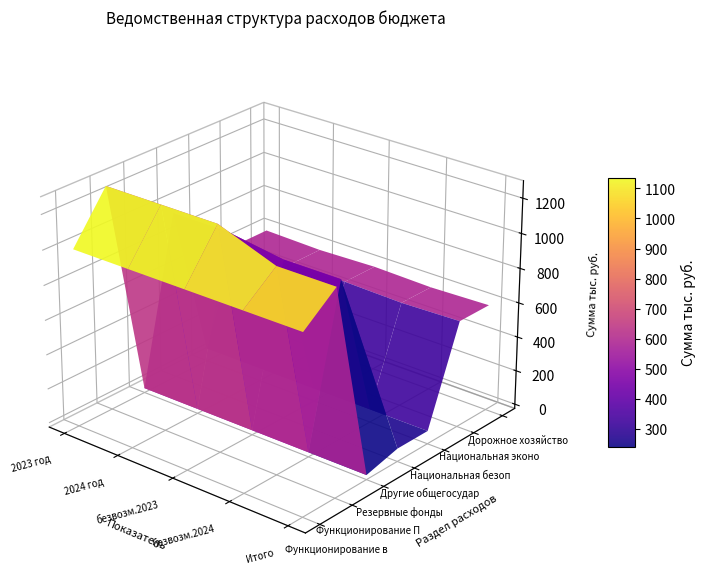

Between 0 and 2, which series saw the biggest shift?

Другие общегосударственные вопросы